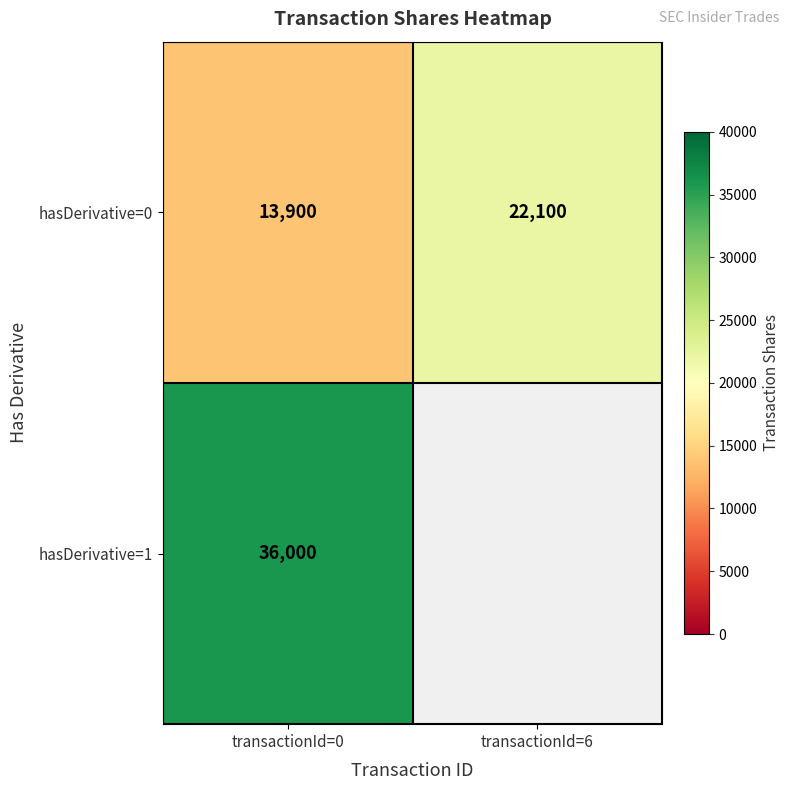

Which has a higher value, transactionId=0 or transactionId=6?

transactionId=6